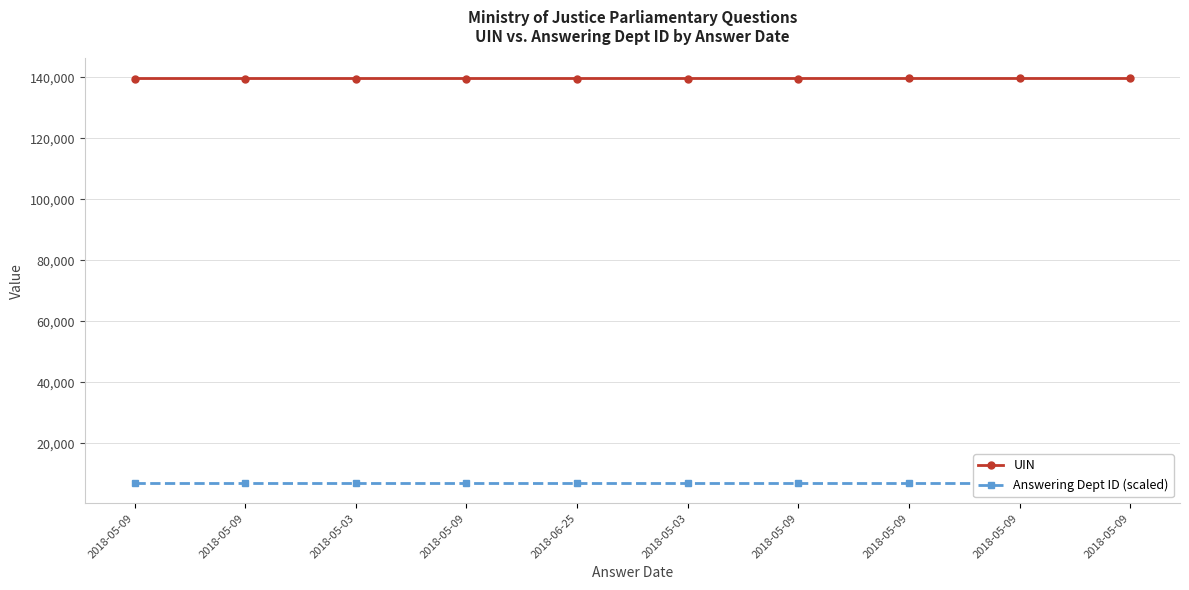

The Answering Dept ID (scaled) series shows 2602.4 at 2018-05-09. True or false?

False